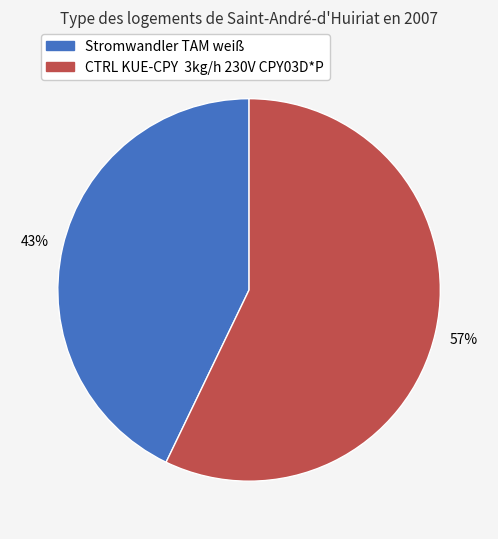

Is there any slice that represents more than half of the pie?

Yes